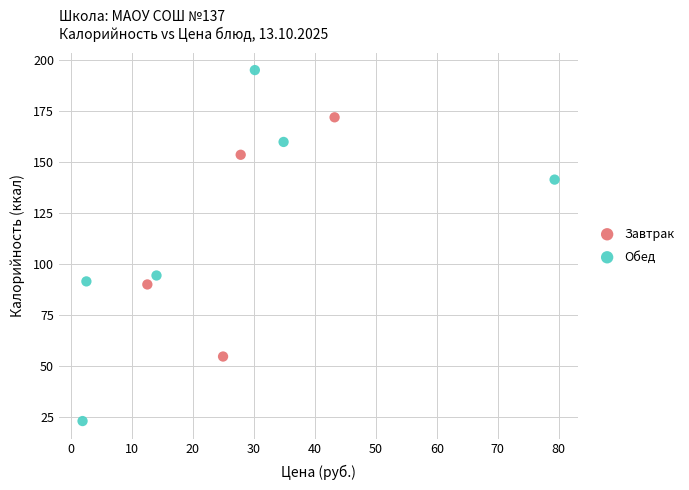

Which series reaches the maximum Y coordinate?

Обед